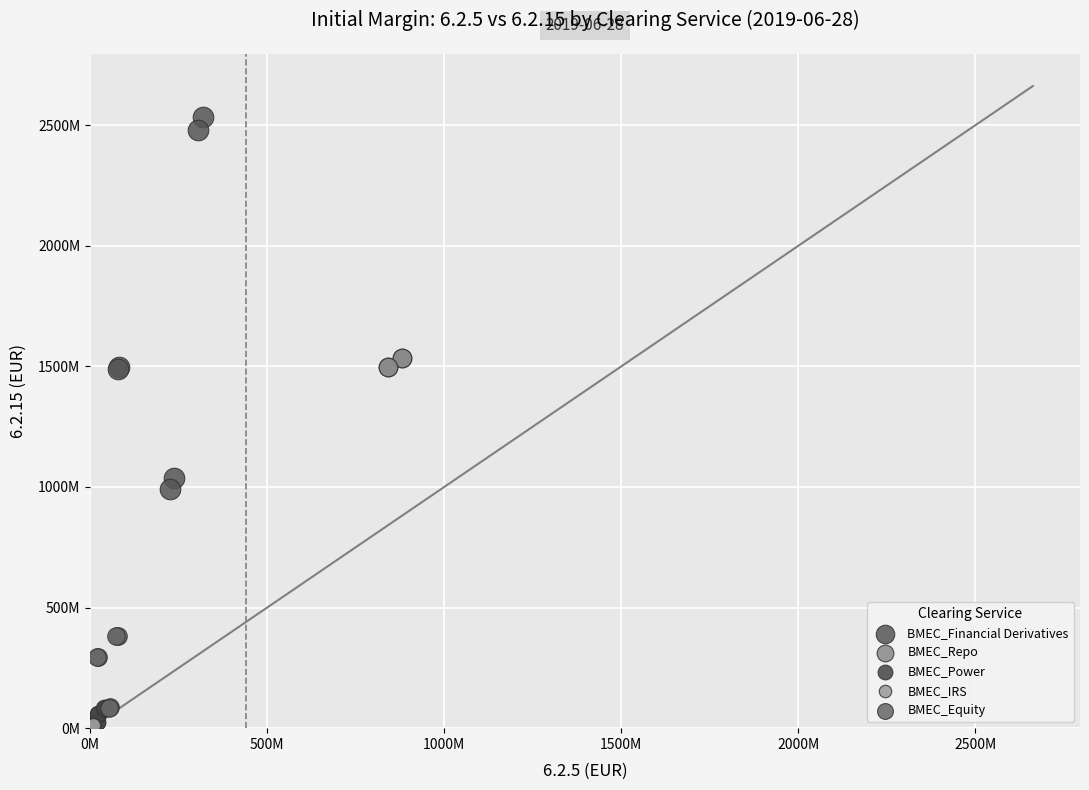

What are all the series names shown in the legend?

BMEC_Financial Derivatives, BMEC_Repo, BMEC_Power, BMEC_IRS, BMEC_Equity